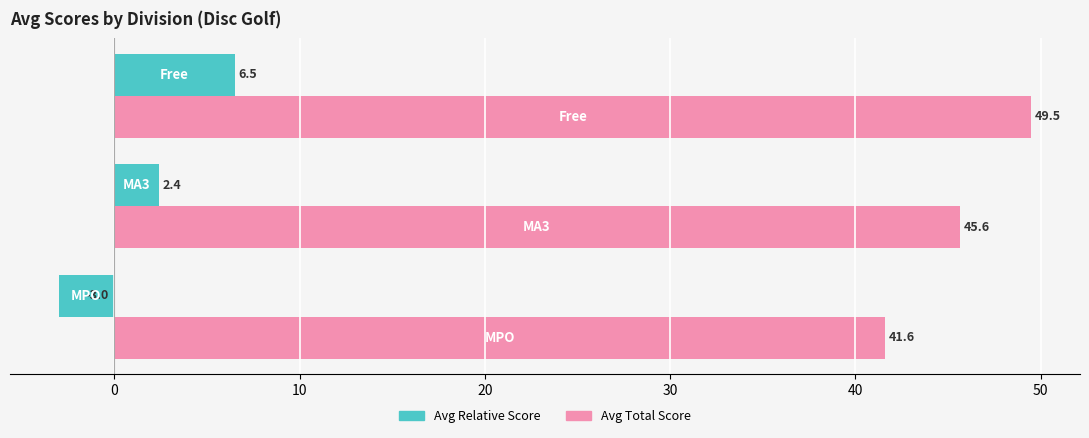

Which series has the largest total across all categories?

Avg Total Score